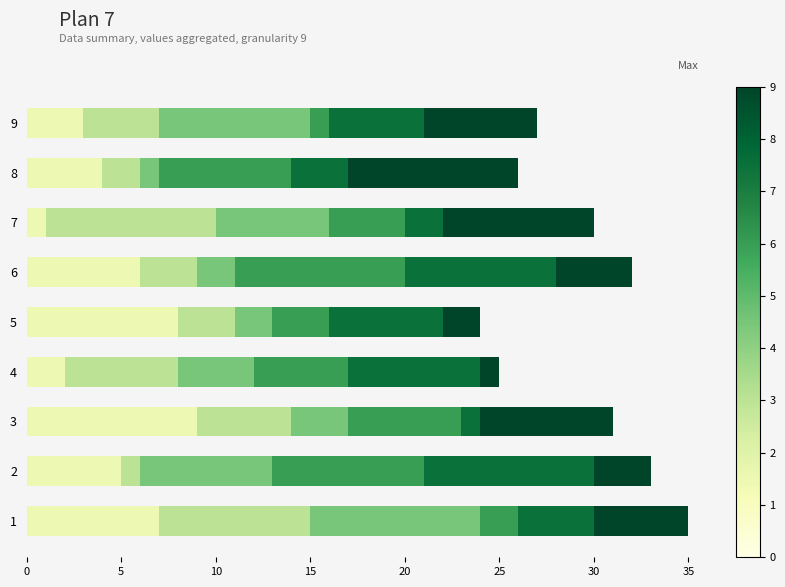

How many distinct data groups are displayed?

6